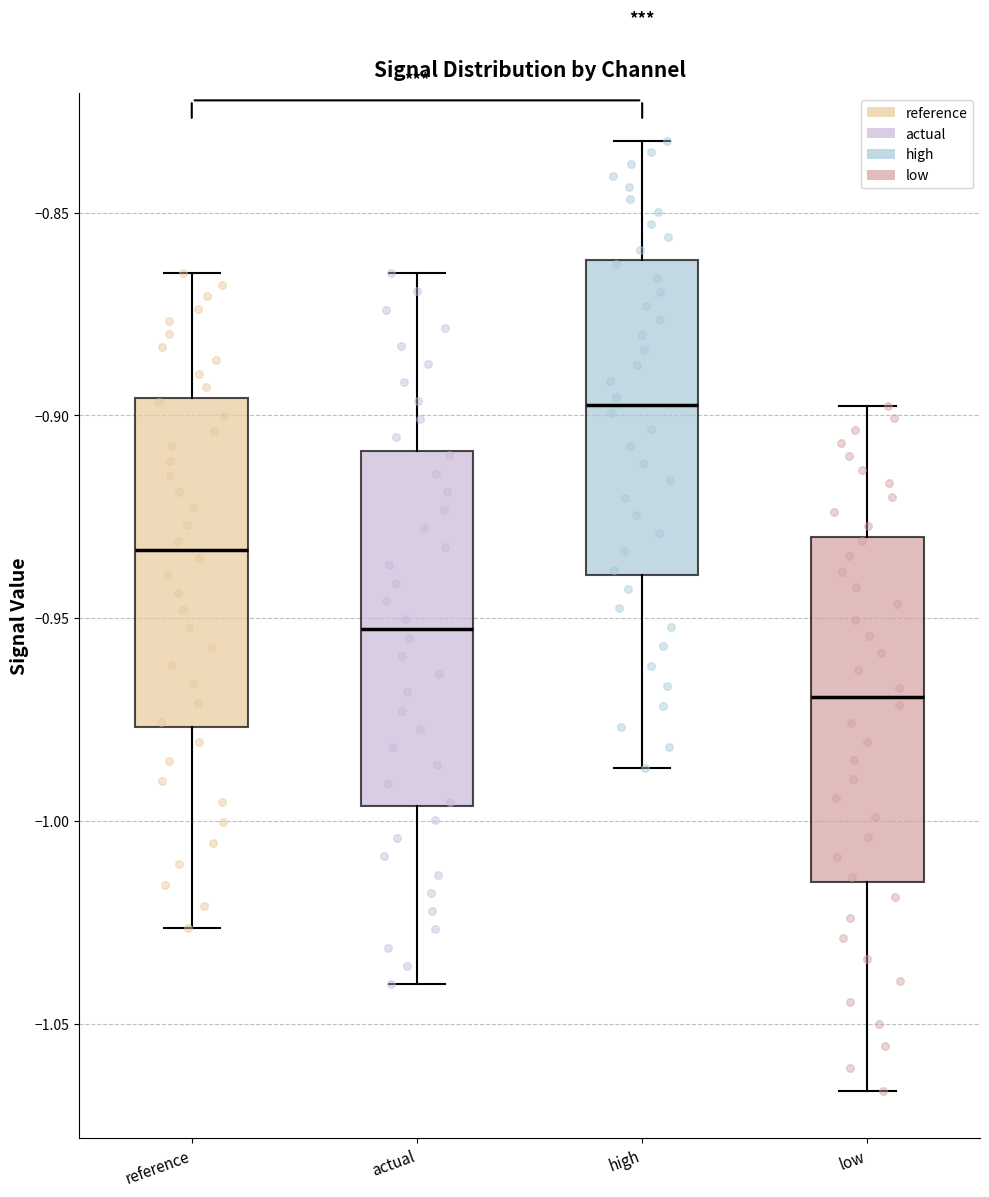

Which box's median line is the lowest?

low